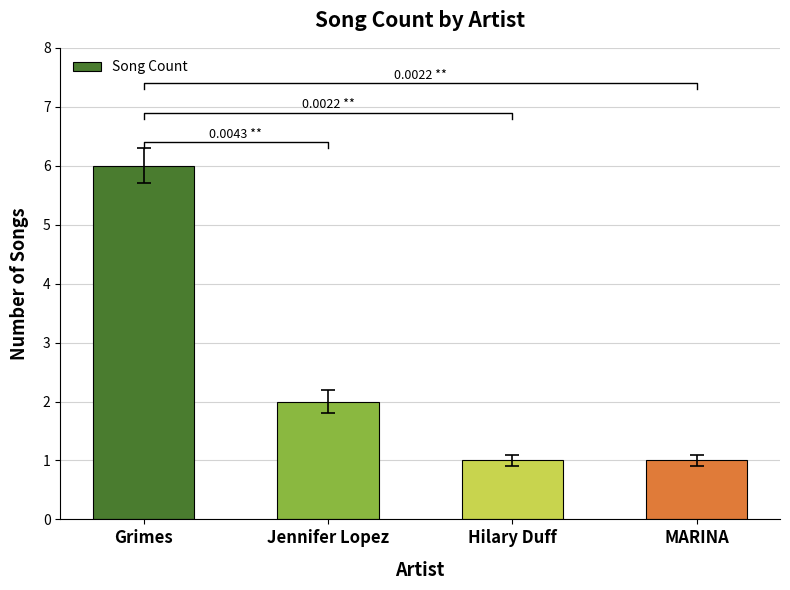

How many data points are less than 2?

2